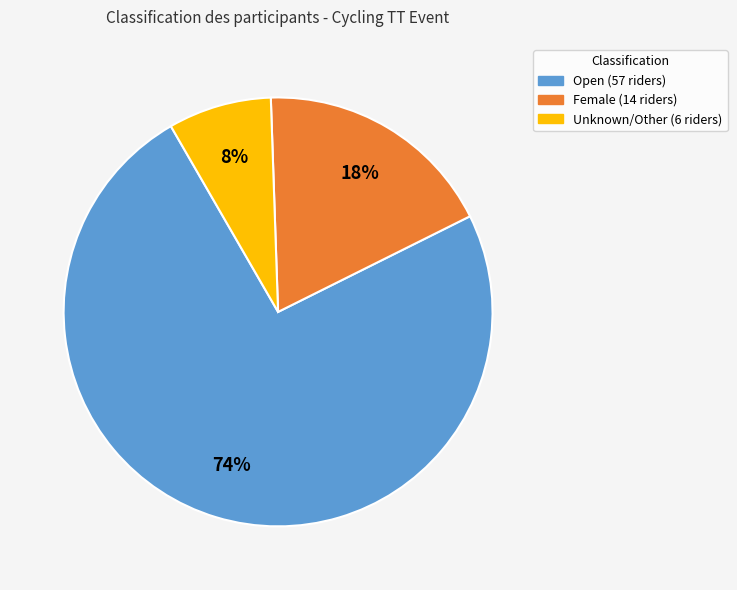

The Female slice represents 24% of the pie. True or false?

False